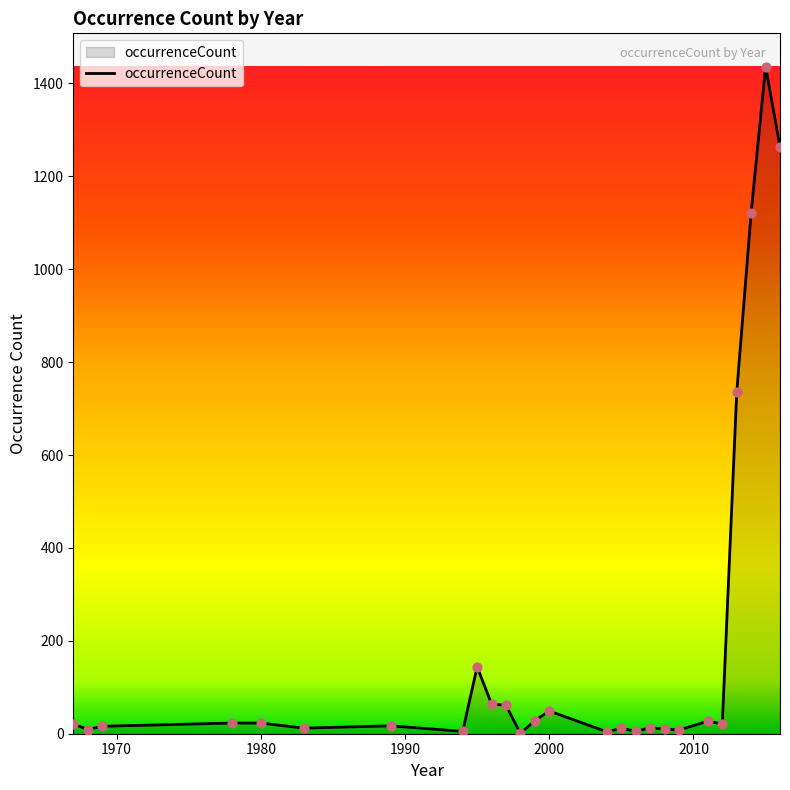

What is the greatest value displayed?

1436